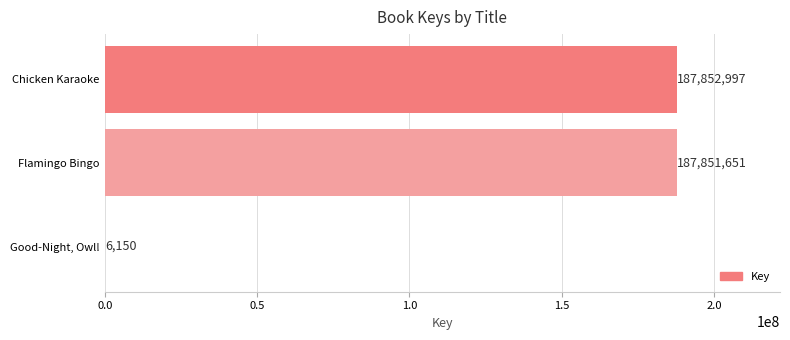

Reading top to bottom, what are all the values shown in this chart?

Chicken Karaoke=187852997	Flamingo Bingo=187851651	Good-Night, Owl!=6150